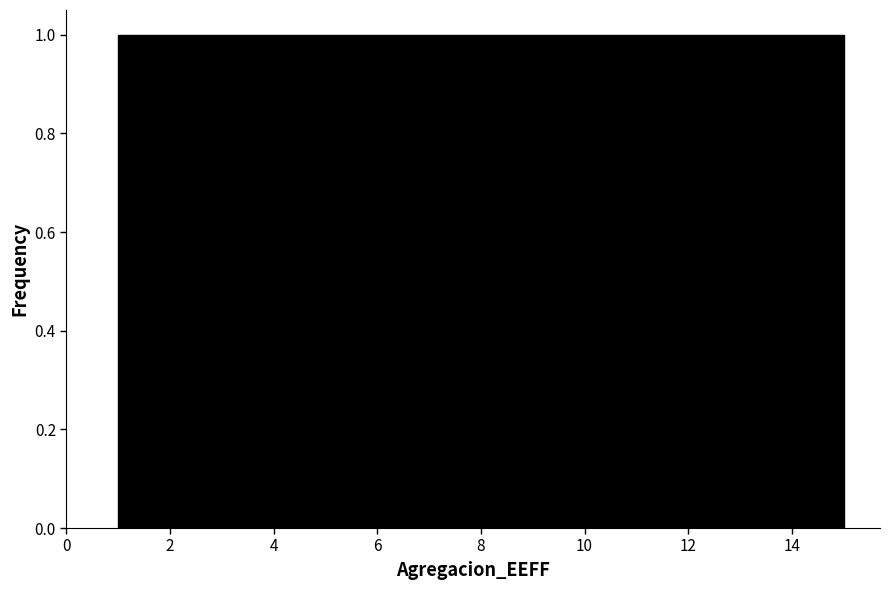

Reading left to right, transcribe this chart: for each bar, give the range it covers on the x-axis and its height. Neither the bar edges nor the heights are printed on the chart, so give them approximately, as read against the axes.

1.0 to 2.0: 1
2.0 to 2.8: 1
2.8 to 3.8: 1
3.8 to 4.8: 1
4.8 to 5.6: 1
5.6 to 6.6: 1
6.6 to 7.6: 1
7.6 to 8.4: 1
8.4 to 9.4: 1
9.4 to 10.4: 1
10.4 to 11.2: 1
11.2 to 12.2: 1
12.2 to 13.2: 1
13.2 to 14.0: 1
14.0 to 15.0: 1